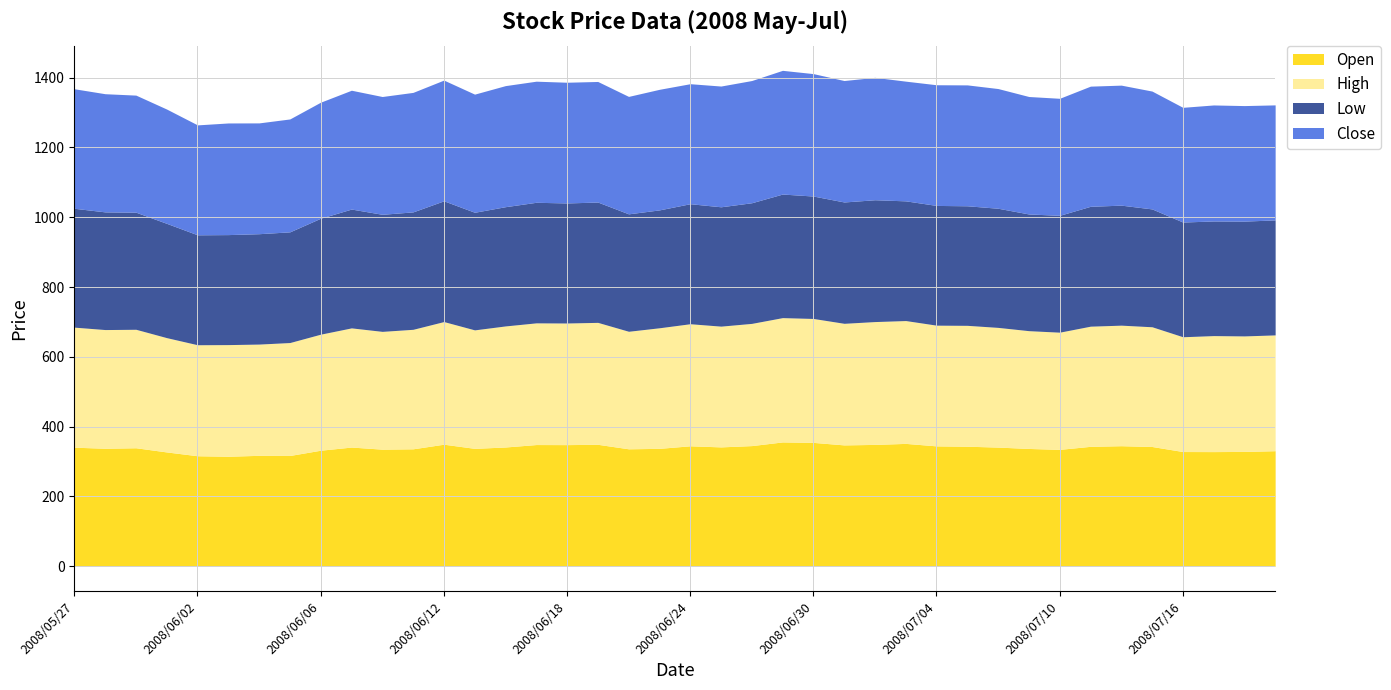

At which label does High reach its peak?

2008/06/27